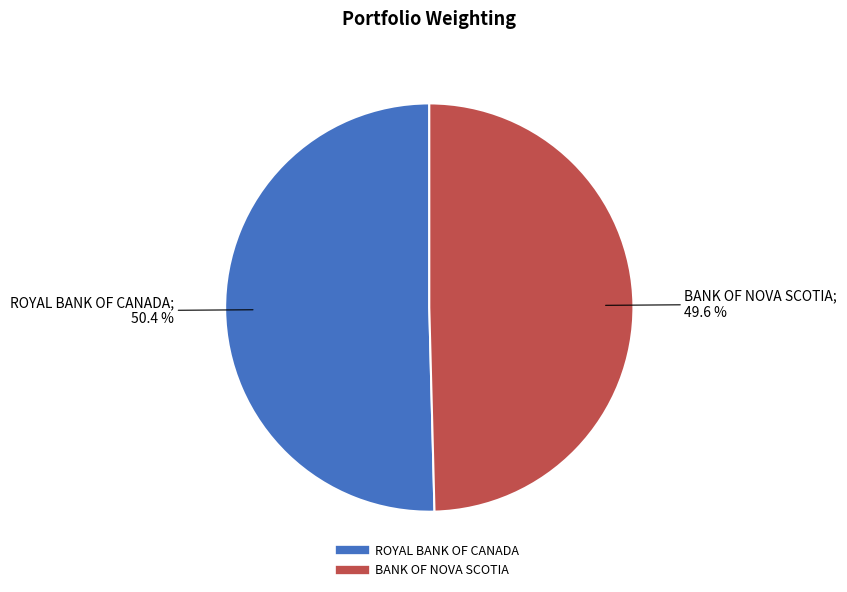

The ROYAL BANK OF CANADA slice represents 45% of the pie. True or false?

False